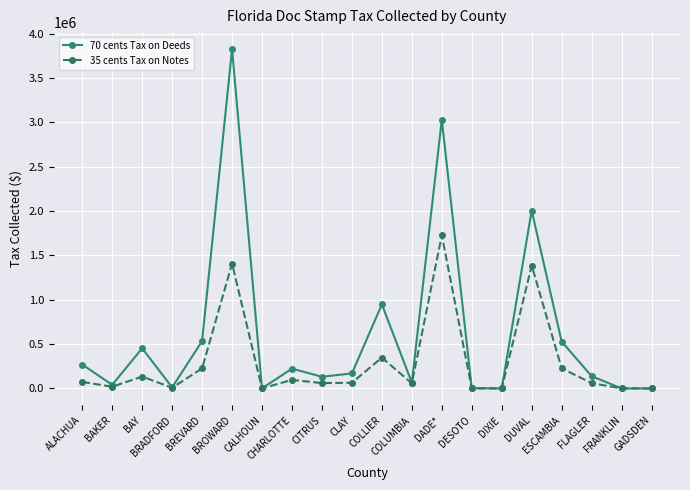

How many lines are shown in the chart?

2